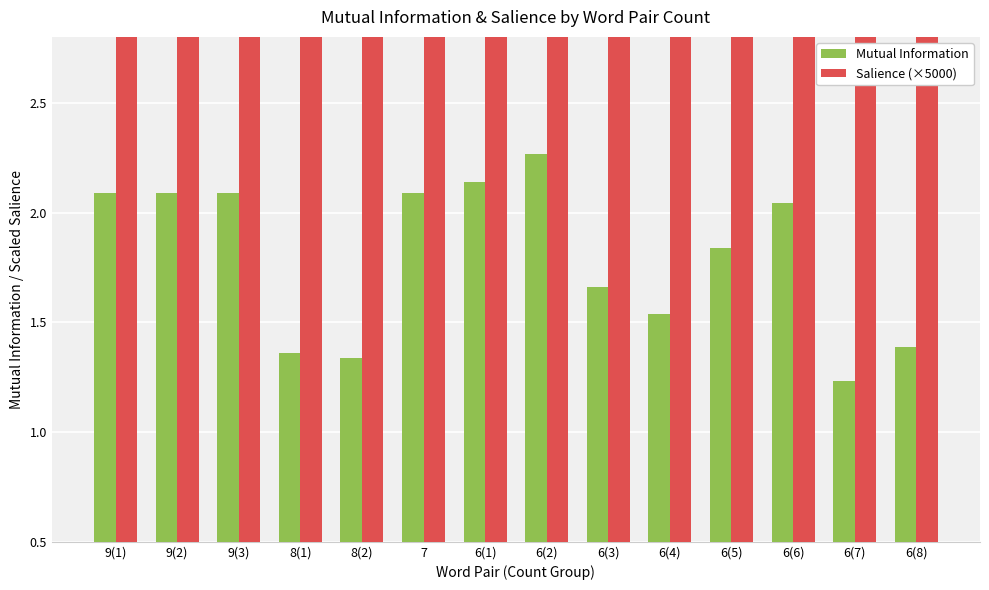

What value does the Salience (×5000) series have at 6(7)?

25.8